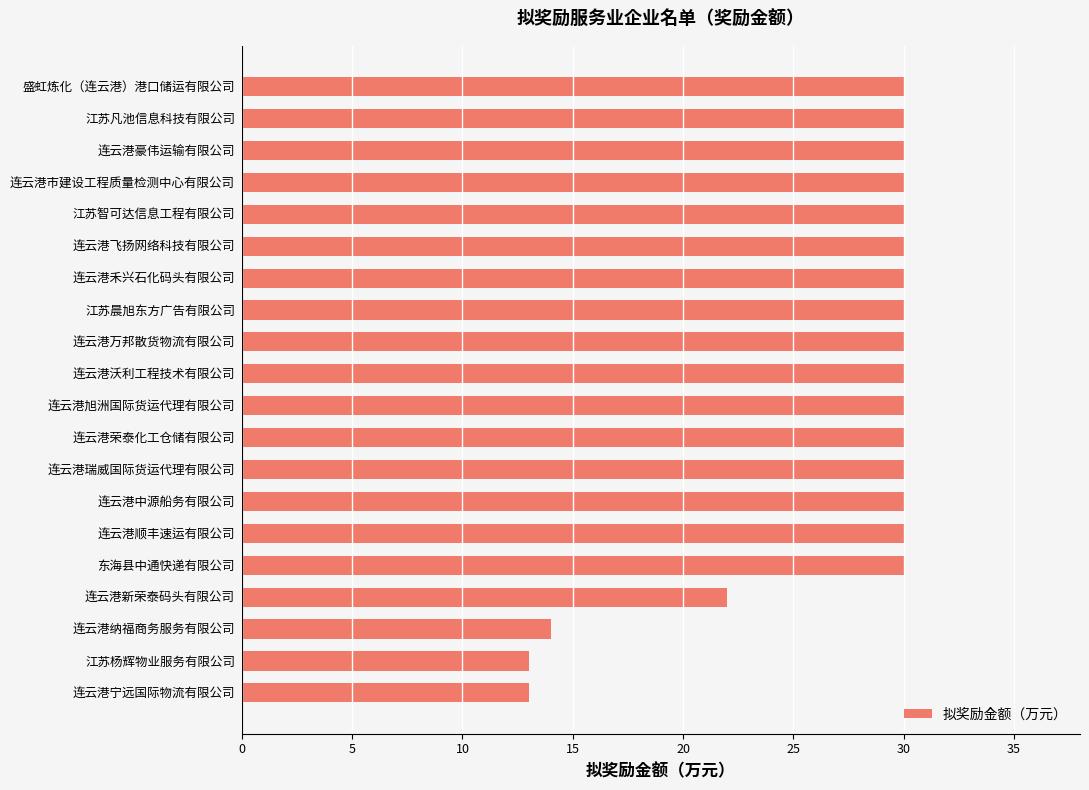

What is the value of the 1st bar from the top?

30